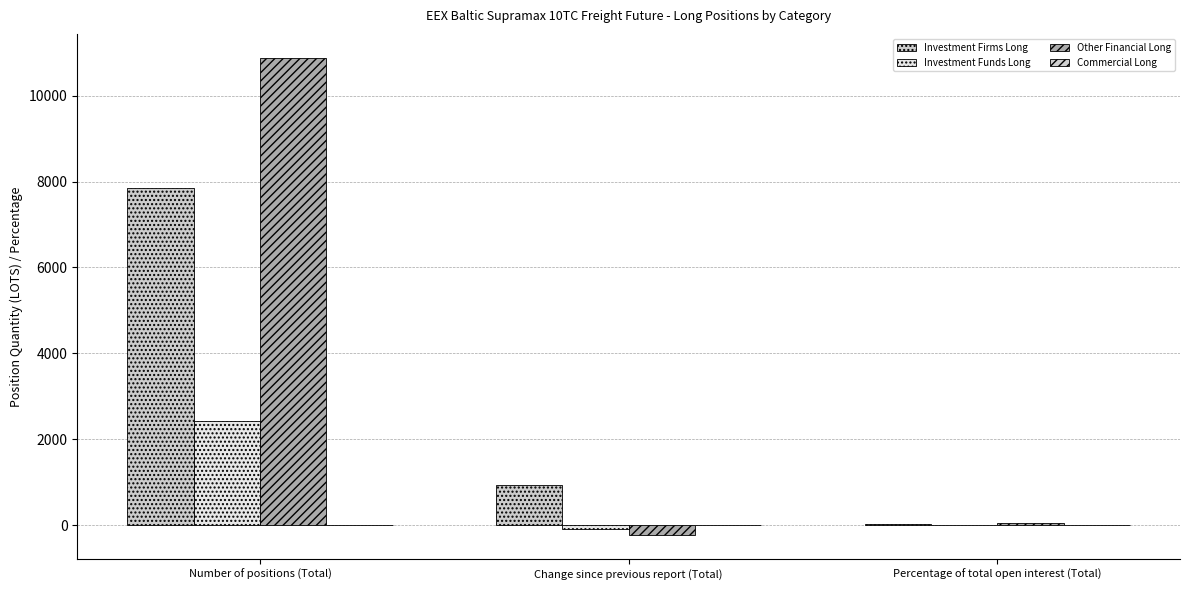

At which category is the sum across all series the highest?

Number of positions (Total)